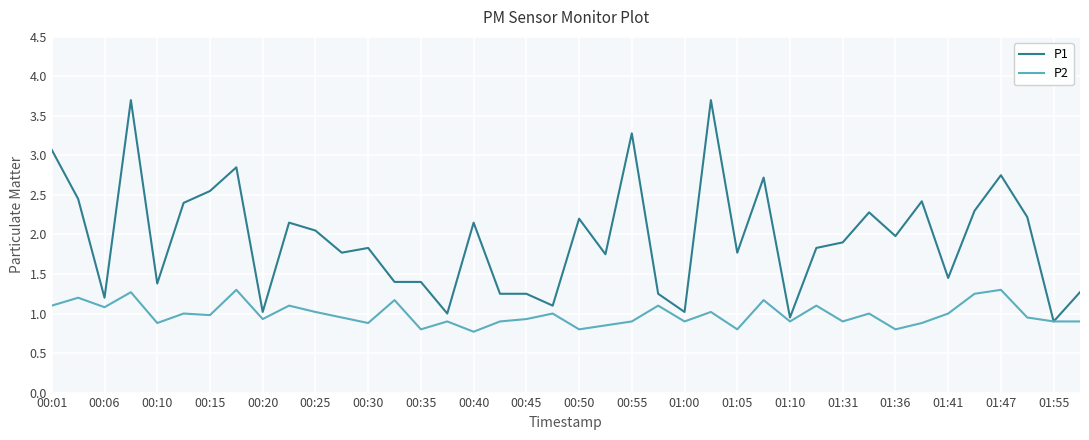

What are all the series names shown in the legend?

P1, P2